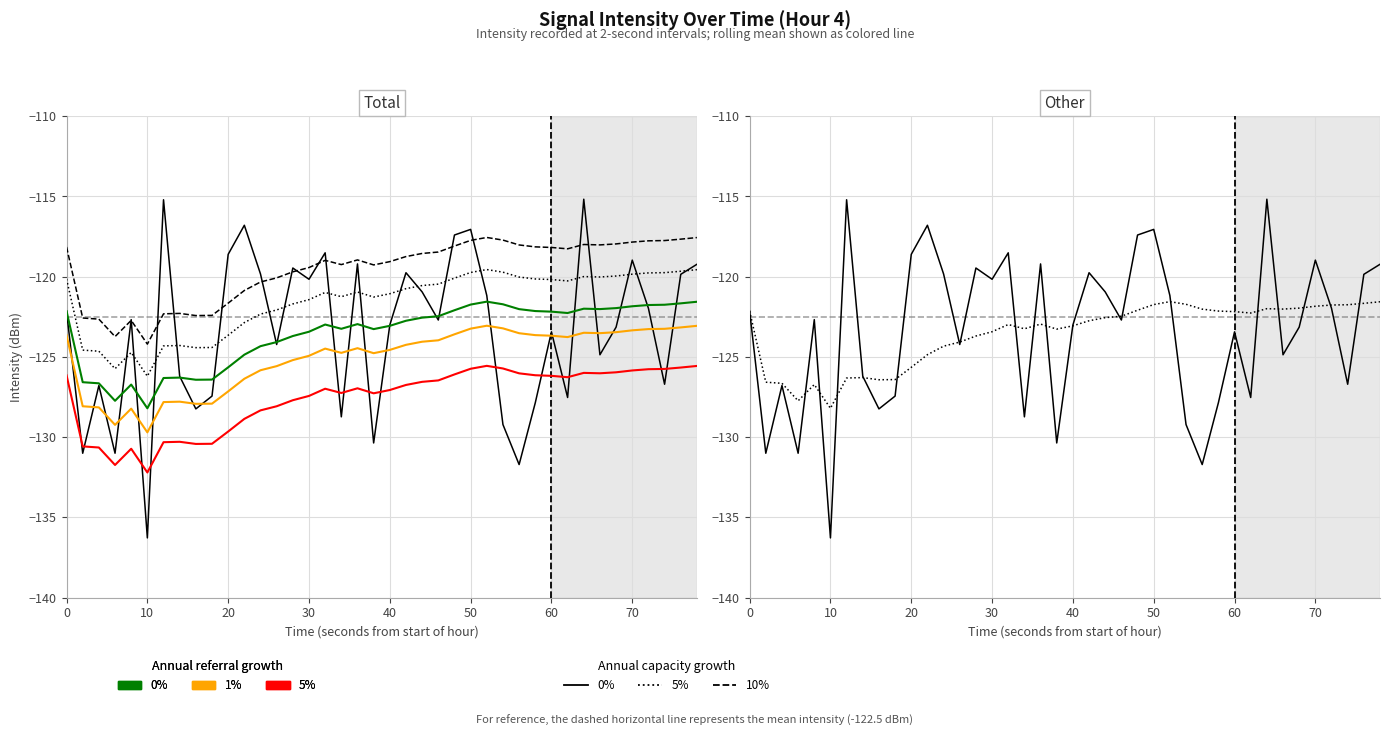

True or false: 1% referral growth and 0% referral growth cross at least once.

False